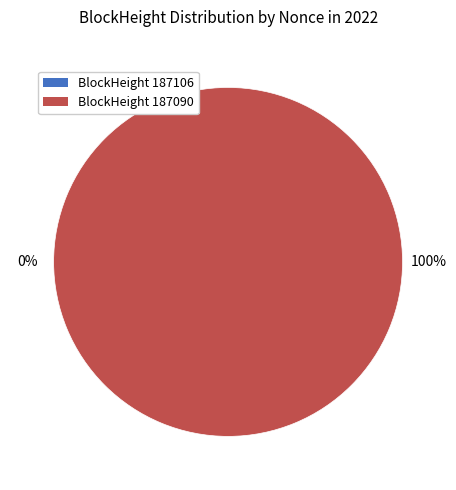

Which slice represents more than half of the pie?

187090